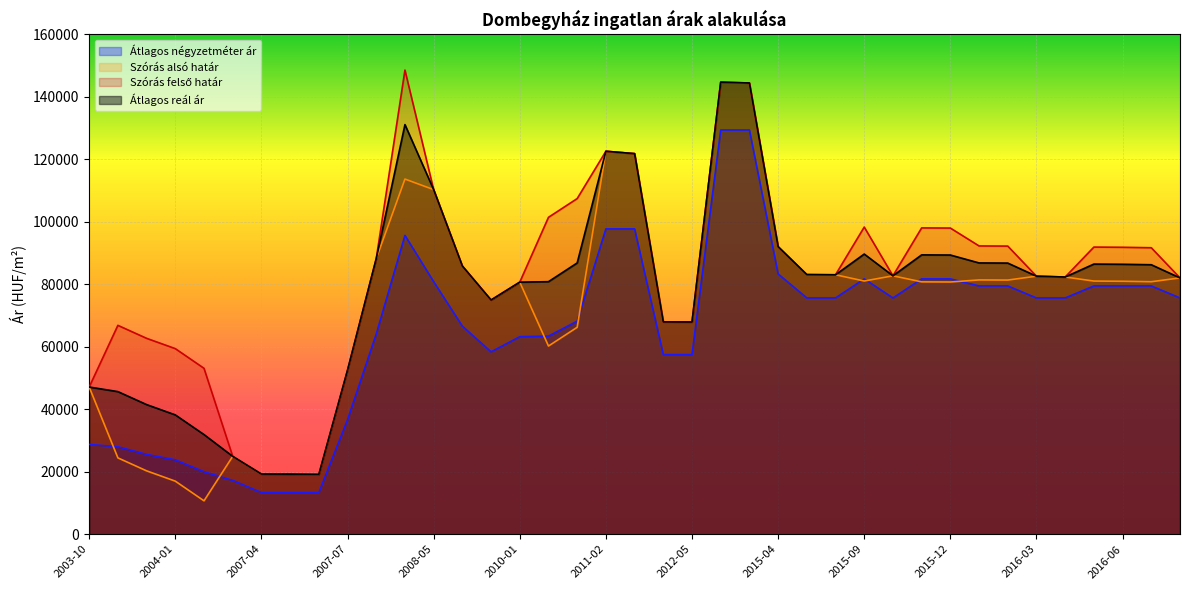

Reading left to right, transcribe all the data shown in this chart.

Átlagos négyzetméter ár: 2003-10=28750	2003-11=28000	2003-12=25556	2004-01=23809	2004-02=20000	2007-03=17222	2007-04=13333	2007-05=13333	2007-06=13333	2007-07=36666	2008-03=64111	2008-04=95666	2008-05=80851	2009-07=66610	2009-09=58387	2010-01=63244	2010-04=63416	2010-05=68221	2011-02=97750	2011-03=97750	2012-04=57500	2012-05=57500	2014-04=129411	2014-05=129411	2015-04=83333	2015-07=75641	2015-08=75641	2015-09=81746	2015-10=75641	2015-11=81746	2015-12=81746	2016-01=79487	2016-02=79487	2016-03=75641	2016-04=75641	2016-05=79487	2016-06=79487	2016-07=79487	2016-08=75641
Szórás alsó határ: 2003-10=47118	2003-11=24439	2003-12=20286	2004-01=16987	2004-02=10690	2007-03=24929	2007-04=19262	2007-05=19224	2007-06=19149	2007-07=52524	2008-03=88212	2008-04=113699	2008-05=110319	2009-07=85858	2009-09=74975	2010-01=80696	2010-04=60242	2010-05=66242	2011-02=122603	2011-03=121843	2012-04=67977	2012-05=67941	2014-04=144717	2014-05=144461	2015-04=92049	2015-07=83117	2015-08=83055	2015-09=81058	2015-10=82727	2015-11=80791	2015-12=80747	2016-01=81408	2016-02=81365	2016-03=82604	2016-04=82340	2016-05=81045	2016-06=80981	2016-07=80833	2016-08=82057
Szórás felső határ: 2003-10=47118	2003-11=66865	2003-12=62712	2004-01=59413	2004-02=53116	2007-03=24929	2007-04=19262	2007-05=19224	2007-06=19149	2007-07=52524	2008-03=88212	2008-04=148583	2008-05=110319	2009-07=85858	2009-09=74975	2010-01=80696	2010-04=101450	2010-05=107450	2011-02=122603	2011-03=121843	2012-04=67977	2012-05=67941	2014-04=144717	2014-05=144461	2015-04=92049	2015-07=83117	2015-08=83055	2015-09=98326	2015-10=82727	2015-11=98059	2015-12=98015	2016-01=92286	2016-02=92243	2016-03=82604	2016-04=82340	2016-05=91923	2016-06=91859	2016-07=91711	2016-08=82057
Átlagos reál ár: 2003-10=47118	2003-11=45652	2003-12=41499	2004-01=38200	2004-02=31903	2007-03=24929	2007-04=19262	2007-05=19224	2007-06=19149	2007-07=52524	2008-03=88212	2008-04=131141	2008-05=110319	2009-07=85858	2009-09=74975	2010-01=80696	2010-04=80846	2010-05=86846	2011-02=122603	2011-03=121843	2012-04=67977	2012-05=67941	2014-04=144717	2014-05=144461	2015-04=92049	2015-07=83117	2015-08=83055	2015-09=89692	2015-10=82727	2015-11=89425	2015-12=89381	2016-01=86847	2016-02=86804	2016-03=82604	2016-04=82340	2016-05=86484	2016-06=86420	2016-07=86272	2016-08=82057